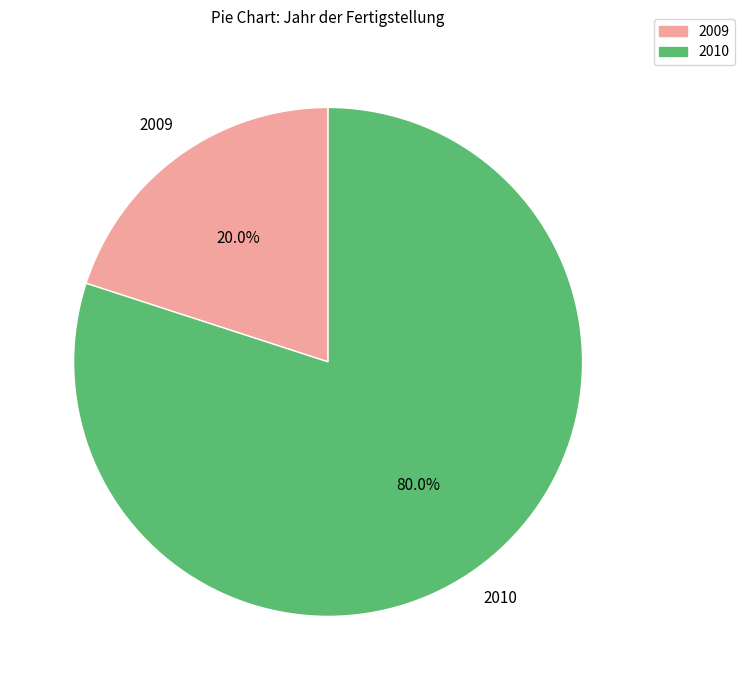

How many segments does this pie chart have?

2